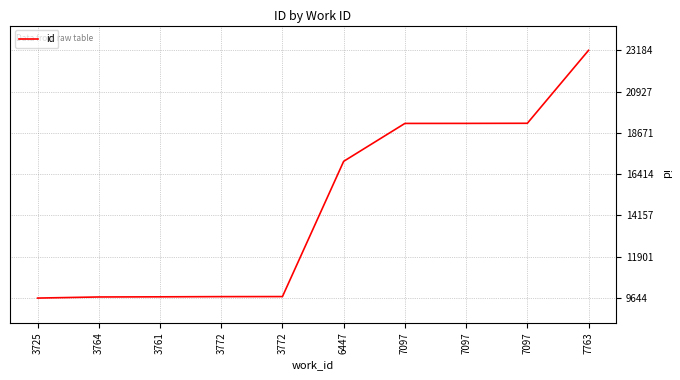

What is the greatest value displayed?

23184